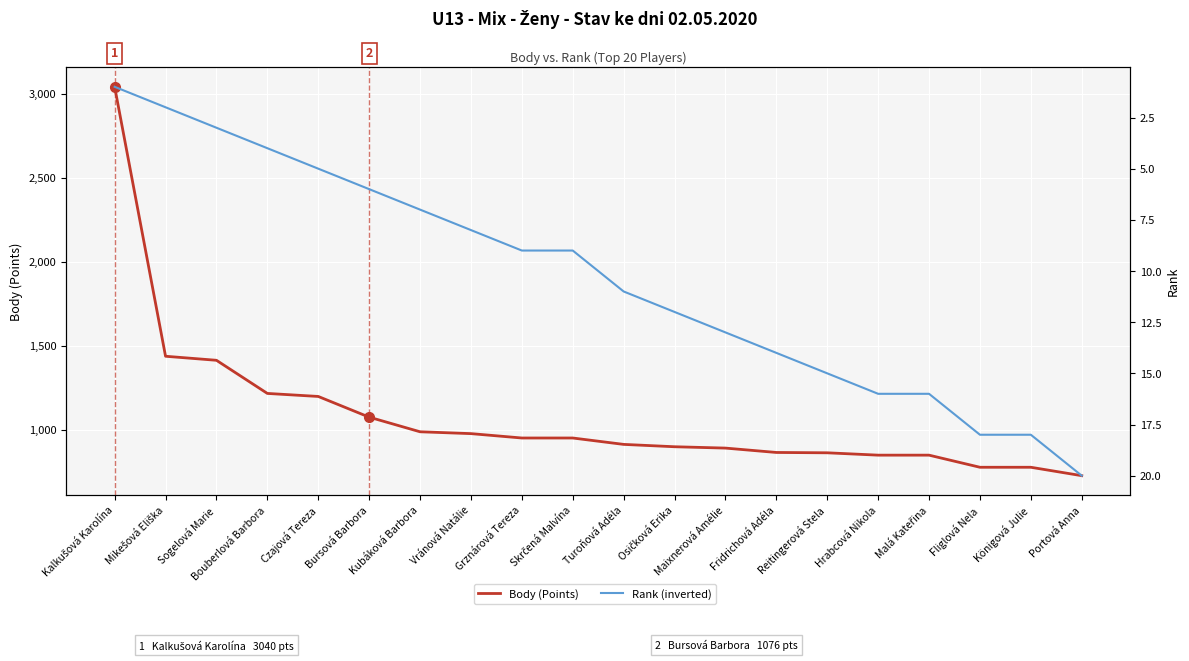

What is the label of the 12th point from the right?

Grznárová Tereza